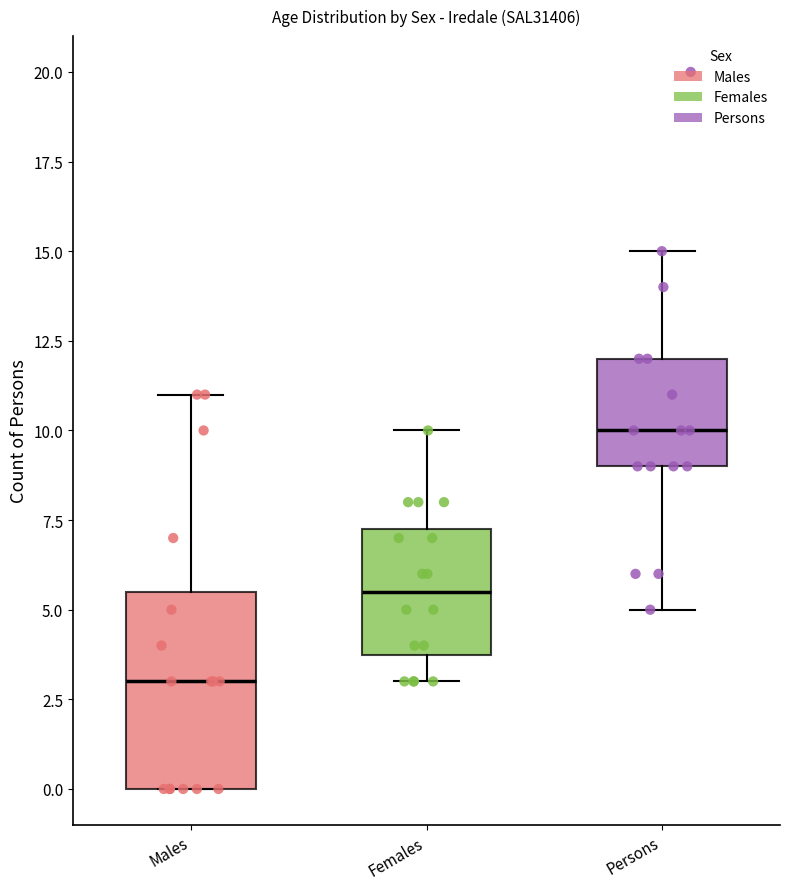

Comparing the boxes themselves (not the whiskers), which one is the tallest?

Males